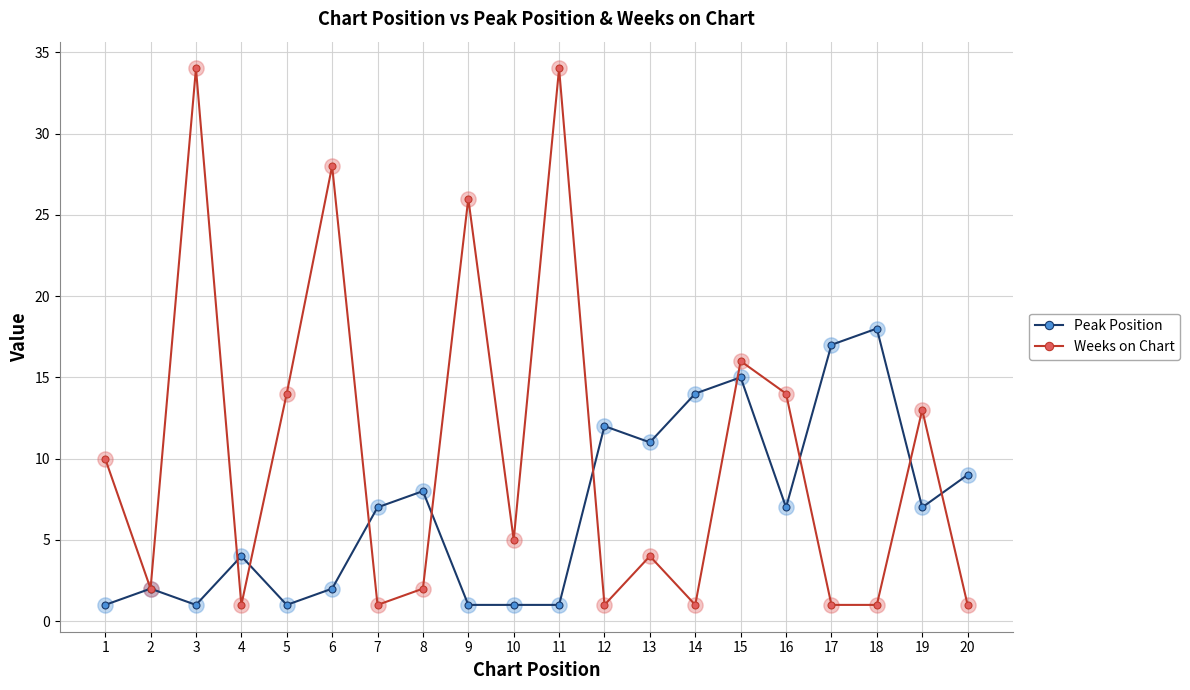

What are all the series names shown in the legend?

Peak Position, Weeks on Chart